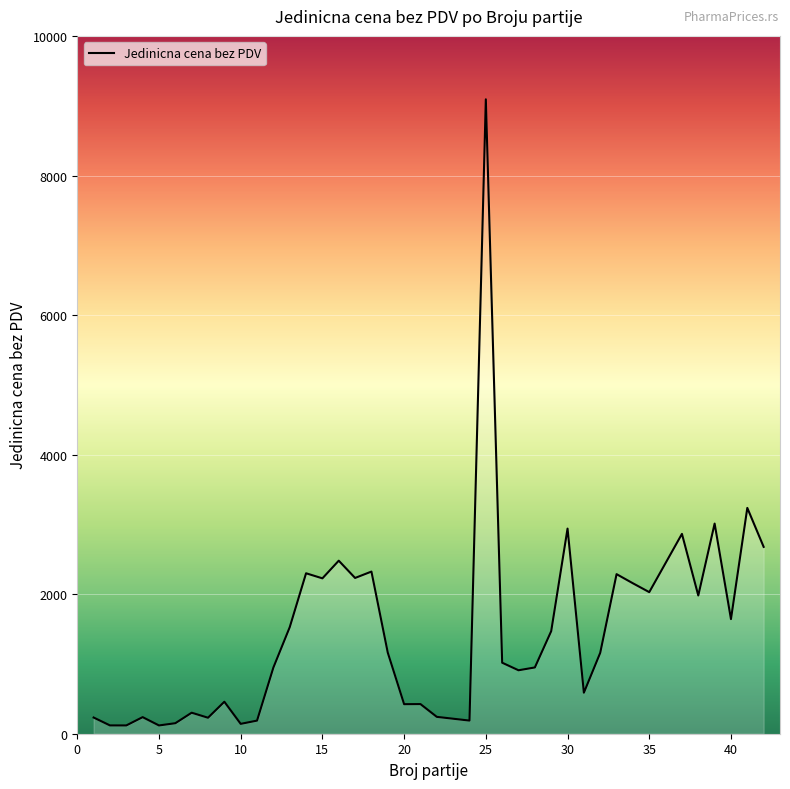

What is the difference between the maximum and minimum values?

8979.6